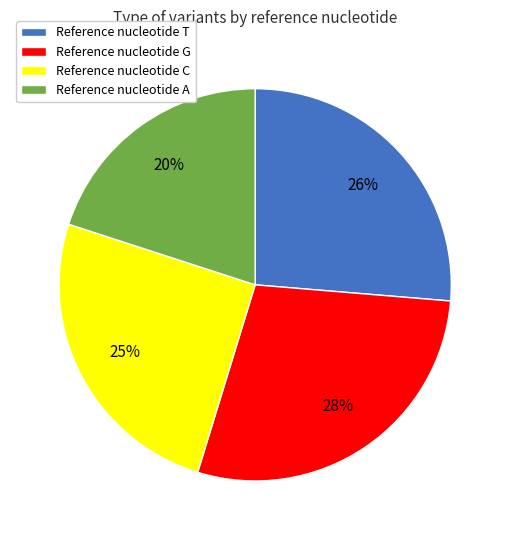

True or false: Reference nucleotide A accounts for 32% of the total.

False